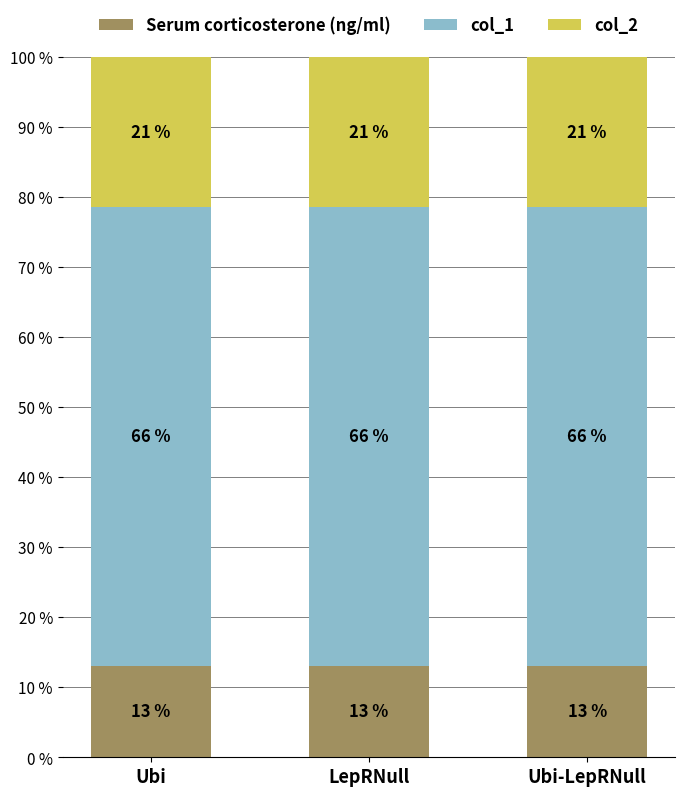

Rank the series at LepRNull from lowest to highest value.

Serum corticosterone (ng/ml), col_2, col_1